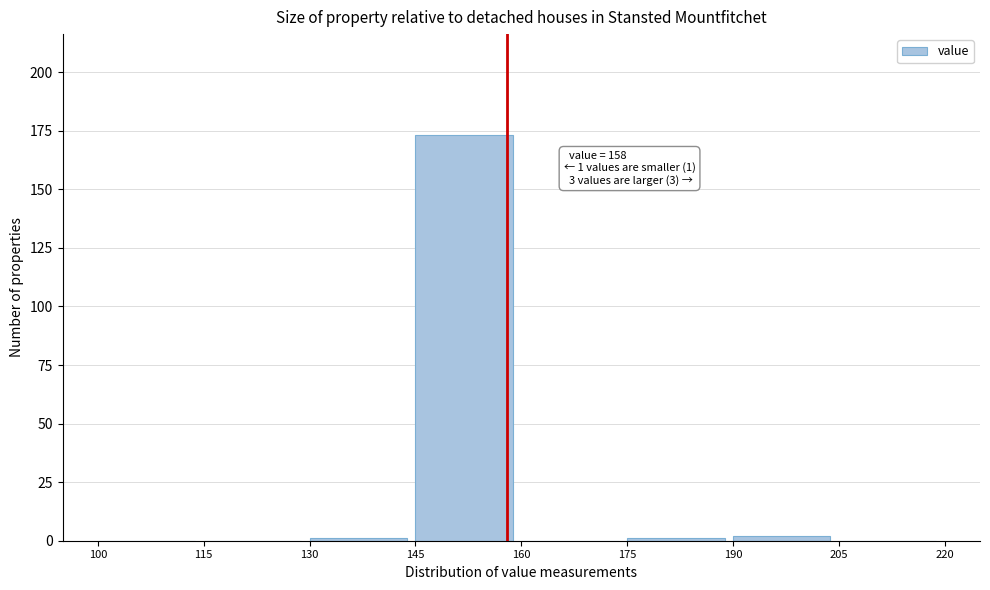

Which range on the x-axis has the tallest bar?

145 to 160